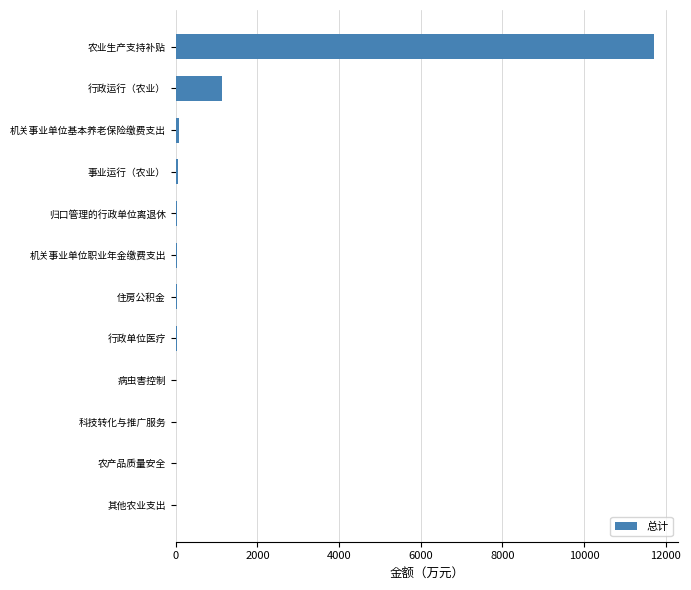

Which has a higher value, 事业运行（农业） or 农业生产支持补贴?

农业生产支持补贴